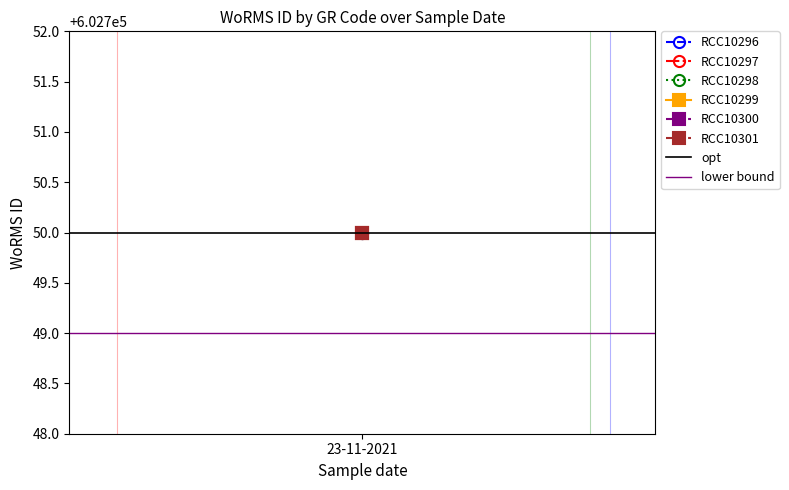

Is it true that lower bound equals 383585 at 23-11-2021?

False